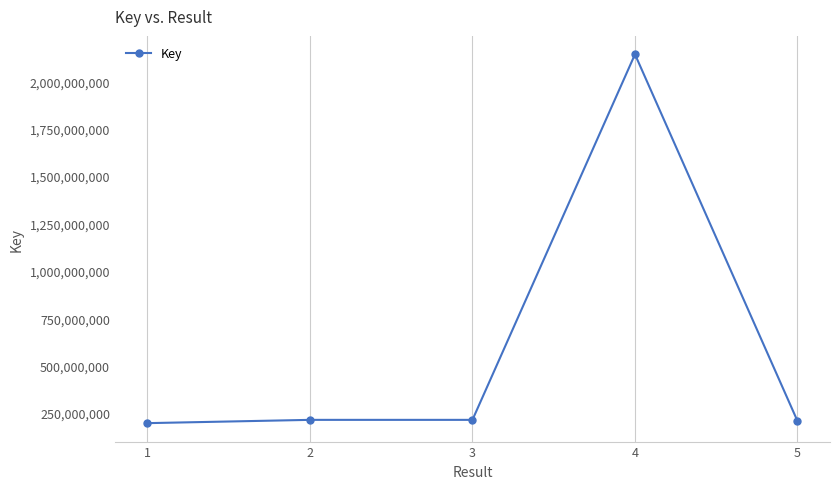

True or false: the data has more than 2 interior local peaks.

False